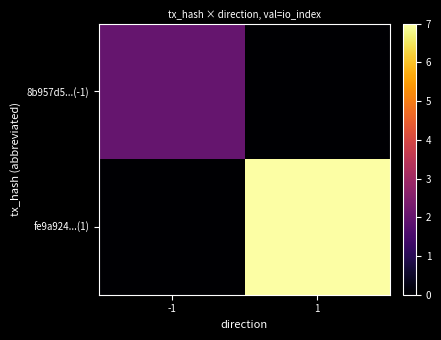

Reading left to right, transcribe all the data shown in this chart.

8b957d5...(-1): -1=2	1=0
fe9a924...(1): -1=0	1=7